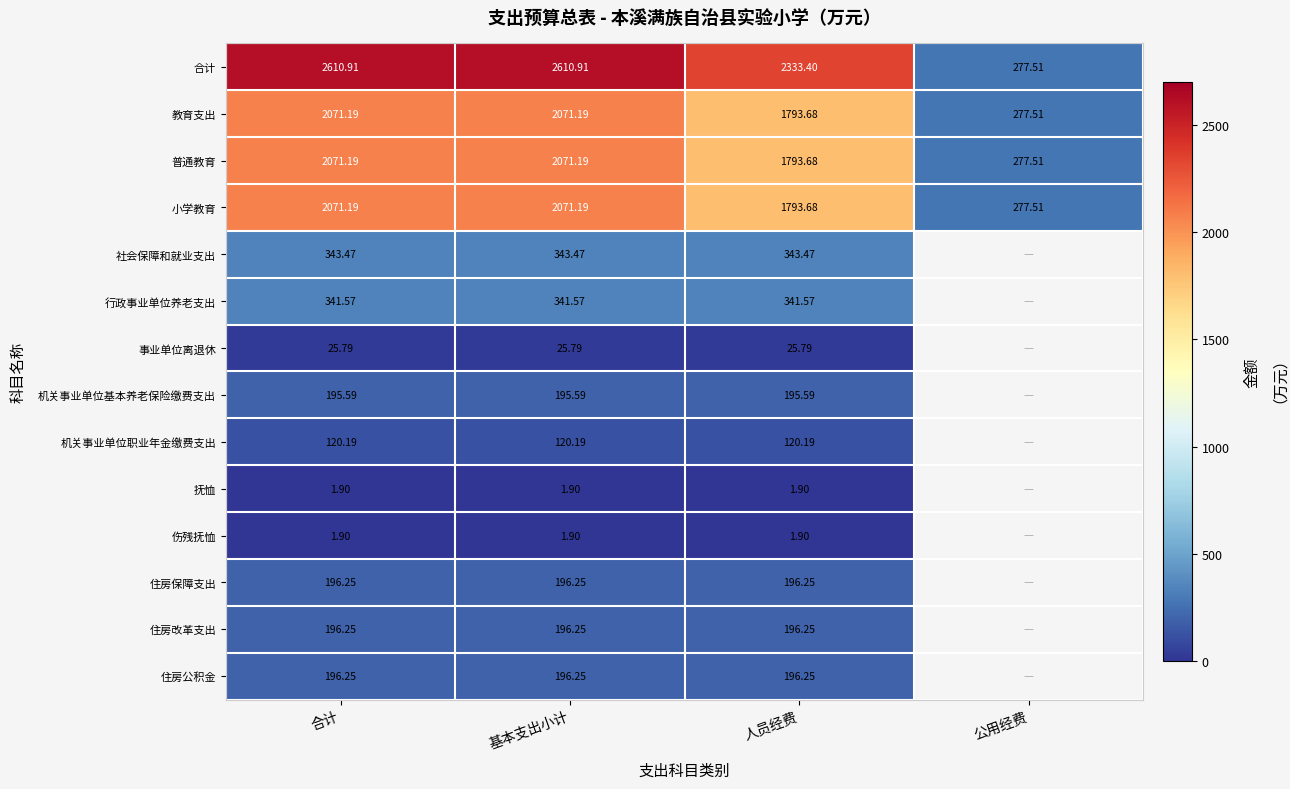

Is the value of 住房公积金 at 基本支出小计 greater than the value of 合计 at 公用经费?

No